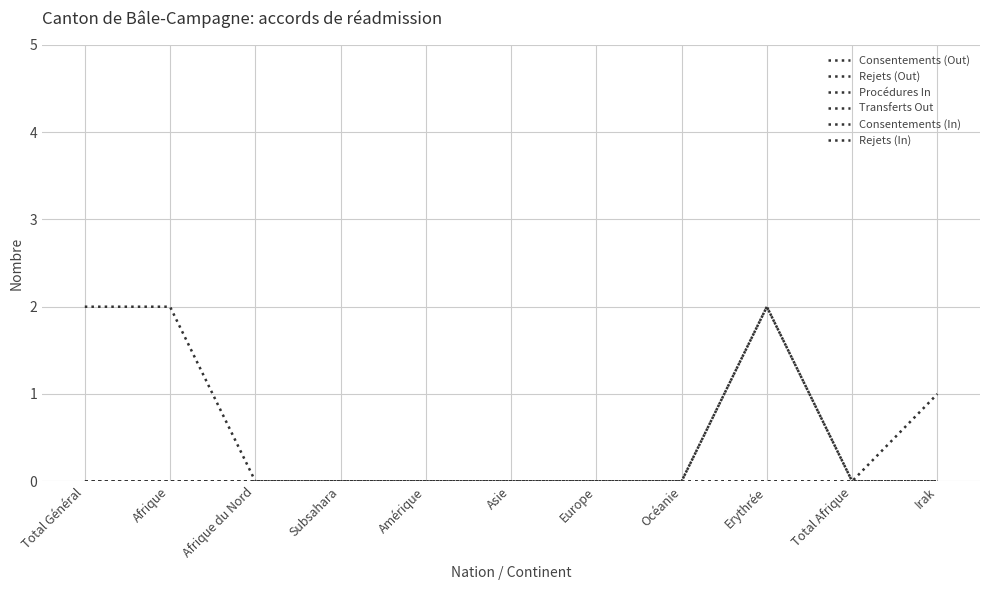

Between Subsahara and Amérique, which series saw the biggest shift?

Consentements (Out)